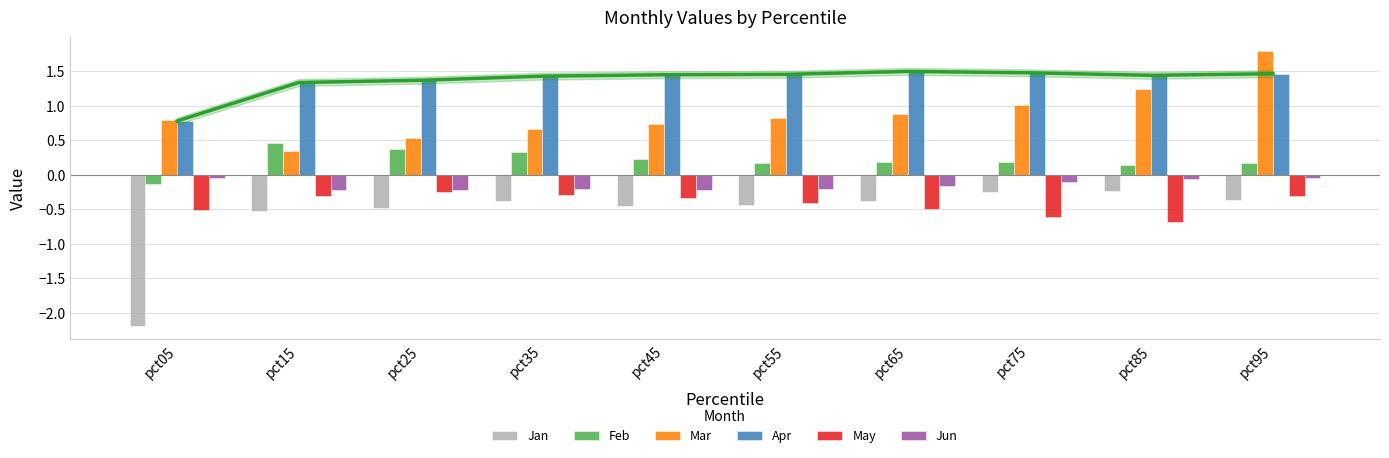

How many data points does each series have?

10